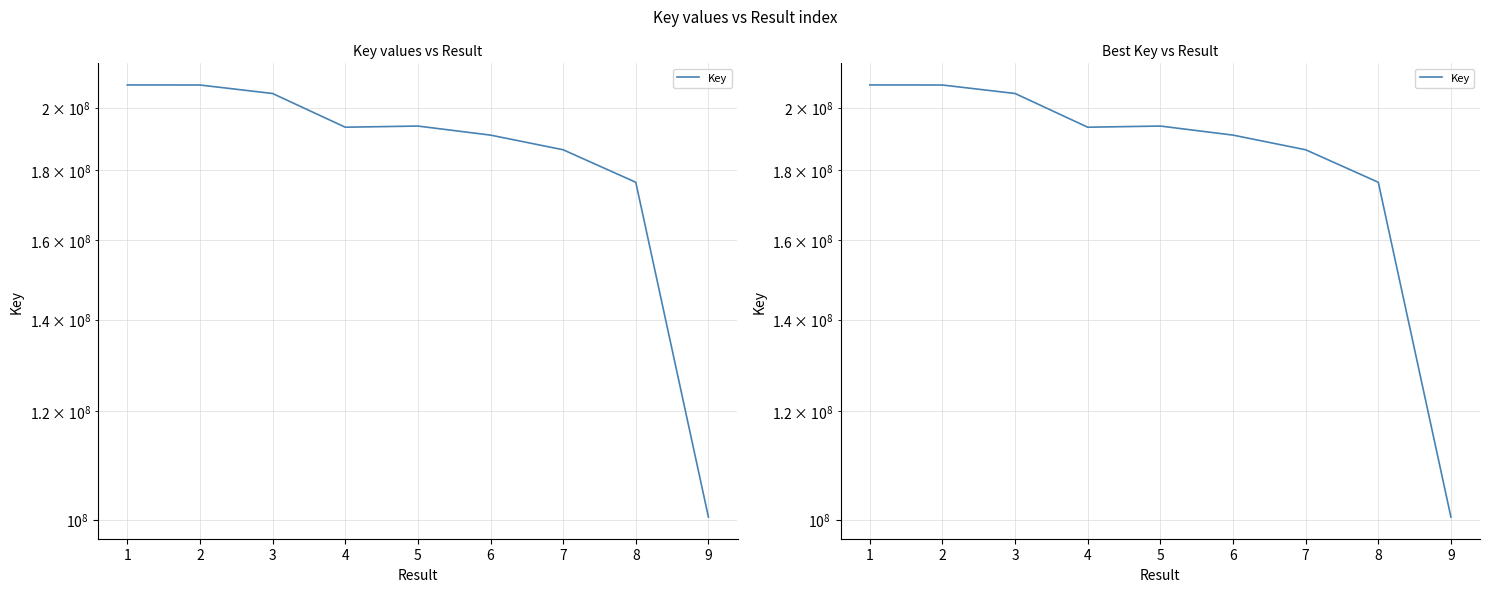

Count the number of data series in this chart.

1